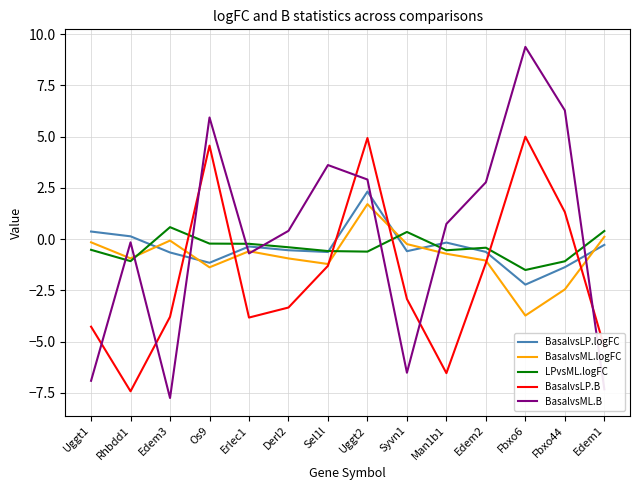

The value of BasalvsML.logFC at Os9 is -1.4. True or false?

True